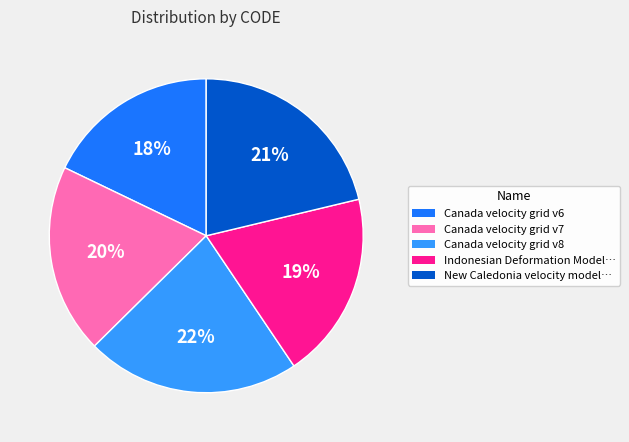

Combined, do Canada velocity grid v8 and Canada velocity grid v6 account for over 50%?

No